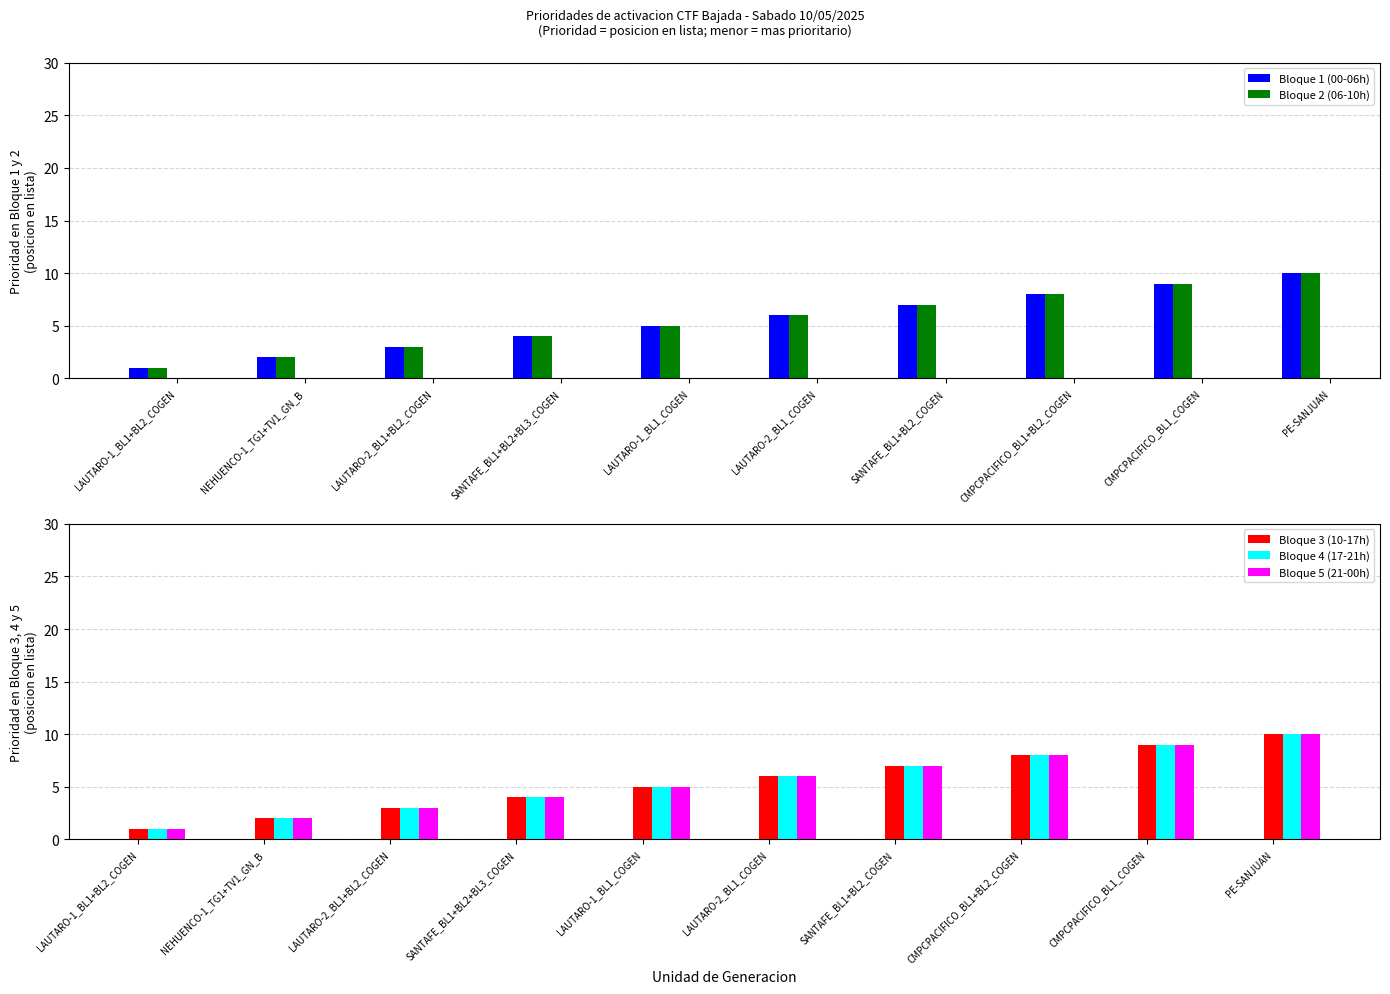

Count the number of categories in the chart.

10